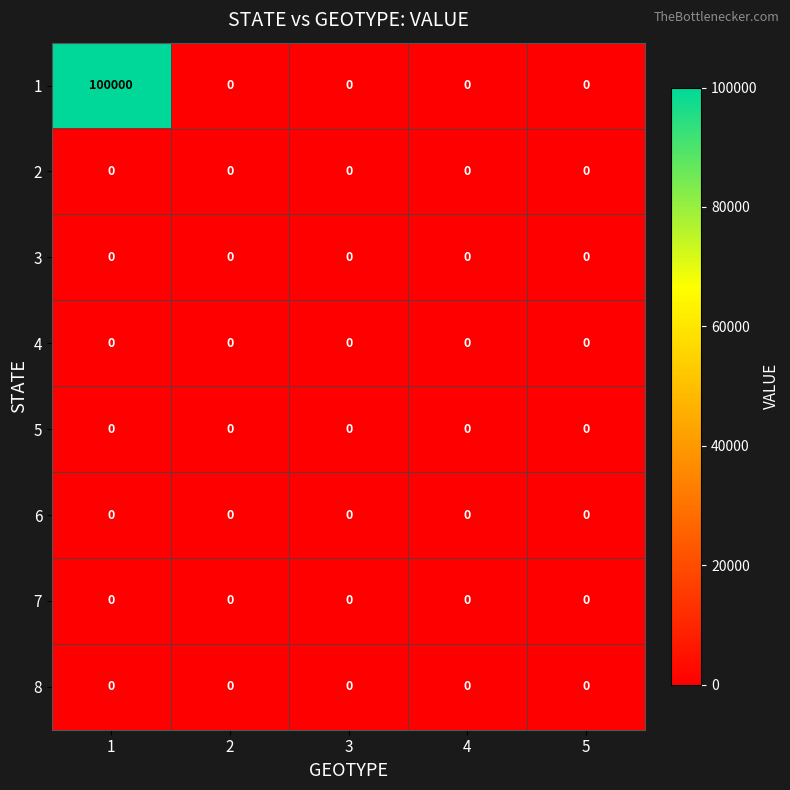

What is the maximum value shown in the chart?

100000